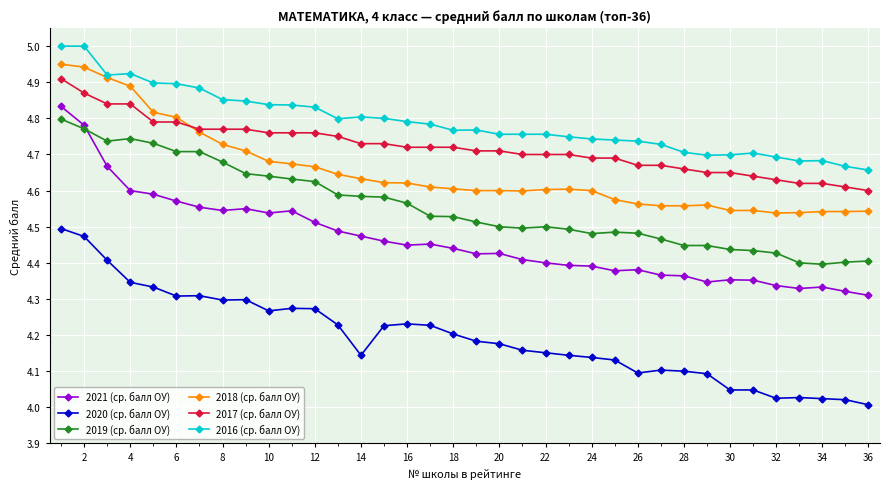

Which series has the largest range (max minus min)?

2021 (ср. балл ОУ)